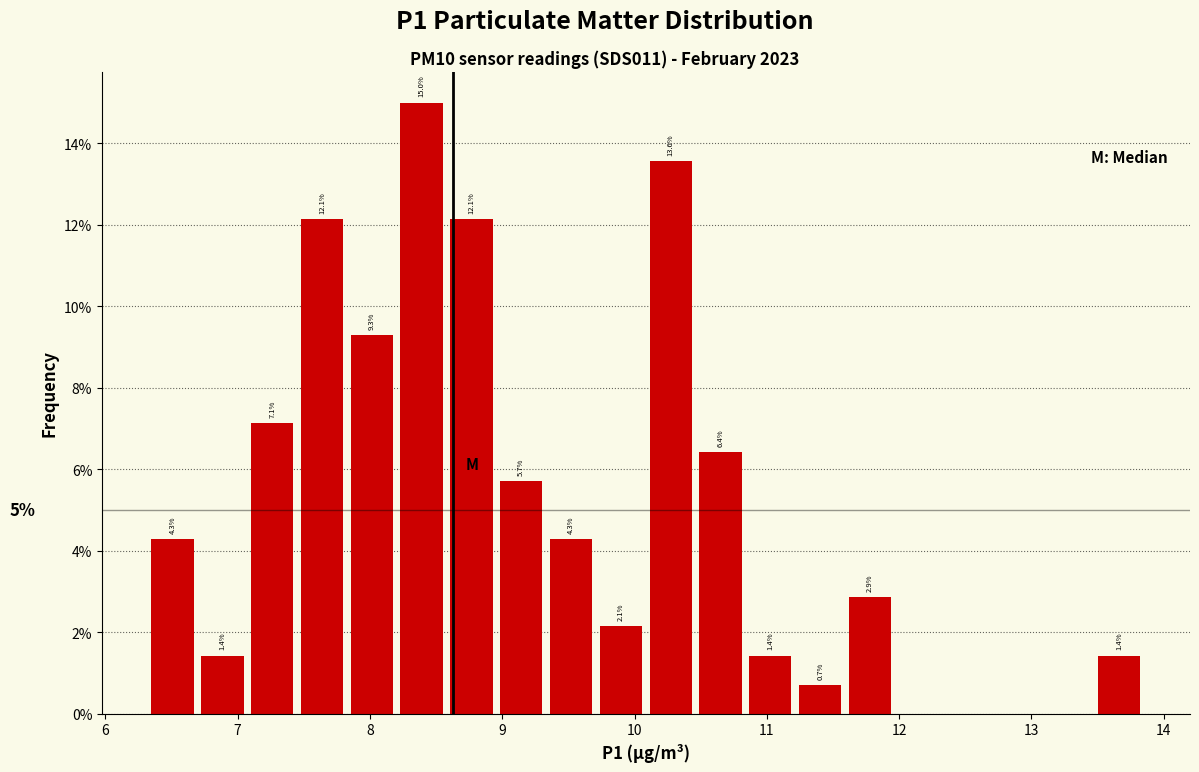

Read against the x-axis, roughly where is the centre of the tallest bar?

8.4